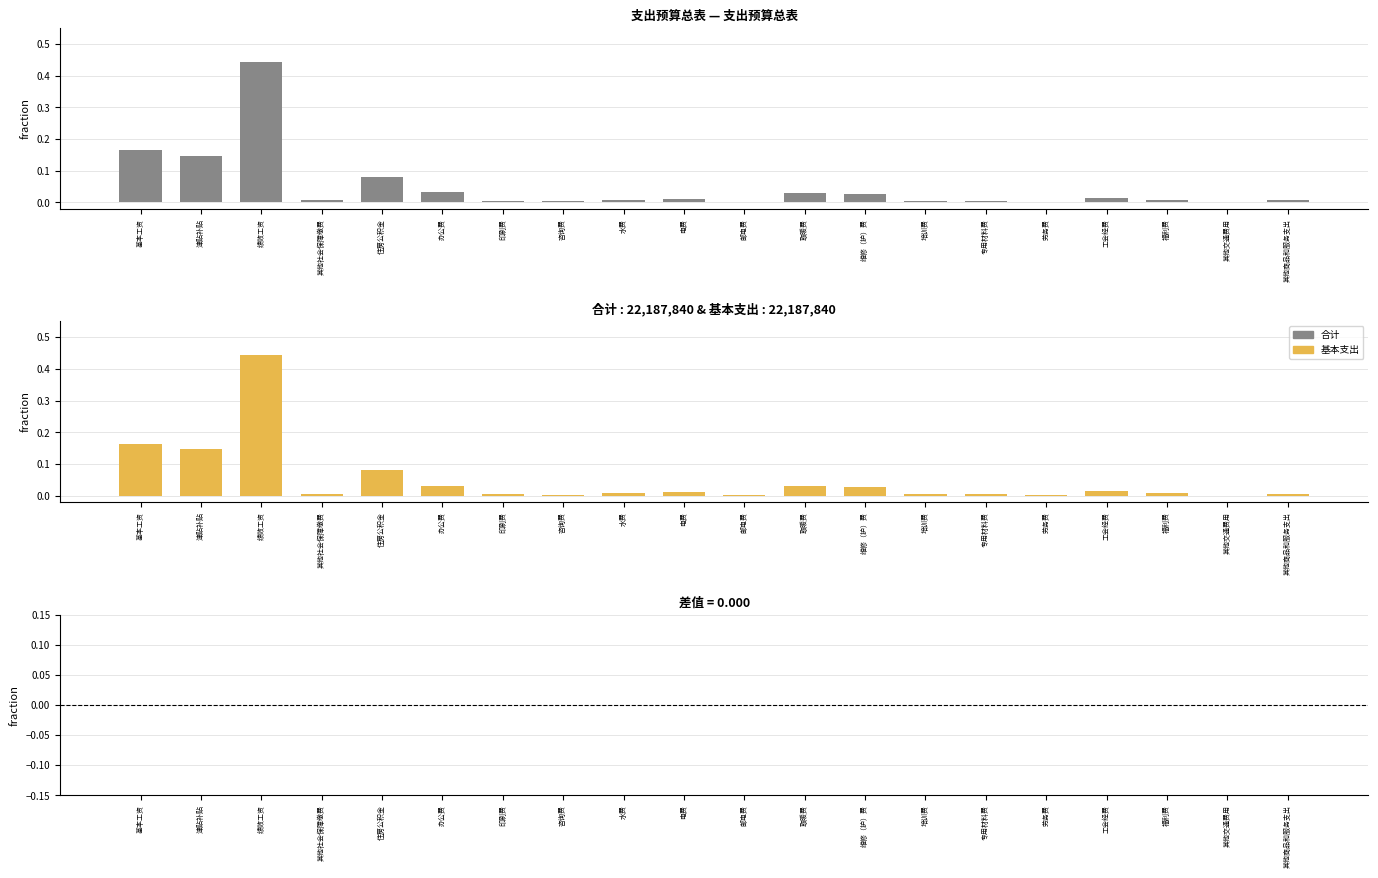

Which series has the largest total across all categories?

合计